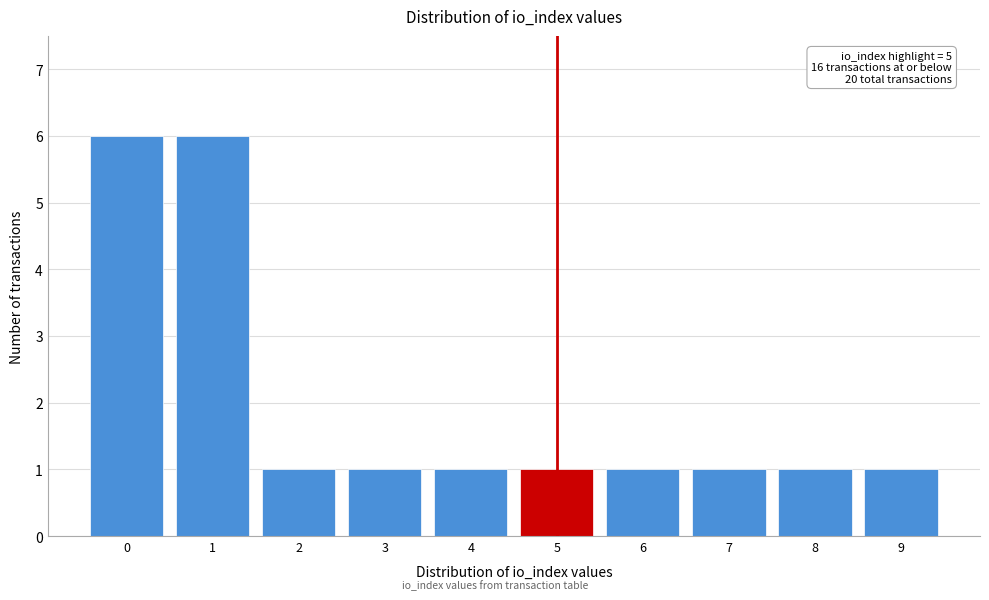

Reading left to right, what are all the values shown in this chart?

0=6	1=6	2=1	3=1	4=1	5=1	6=1	7=1	8=1	9=1